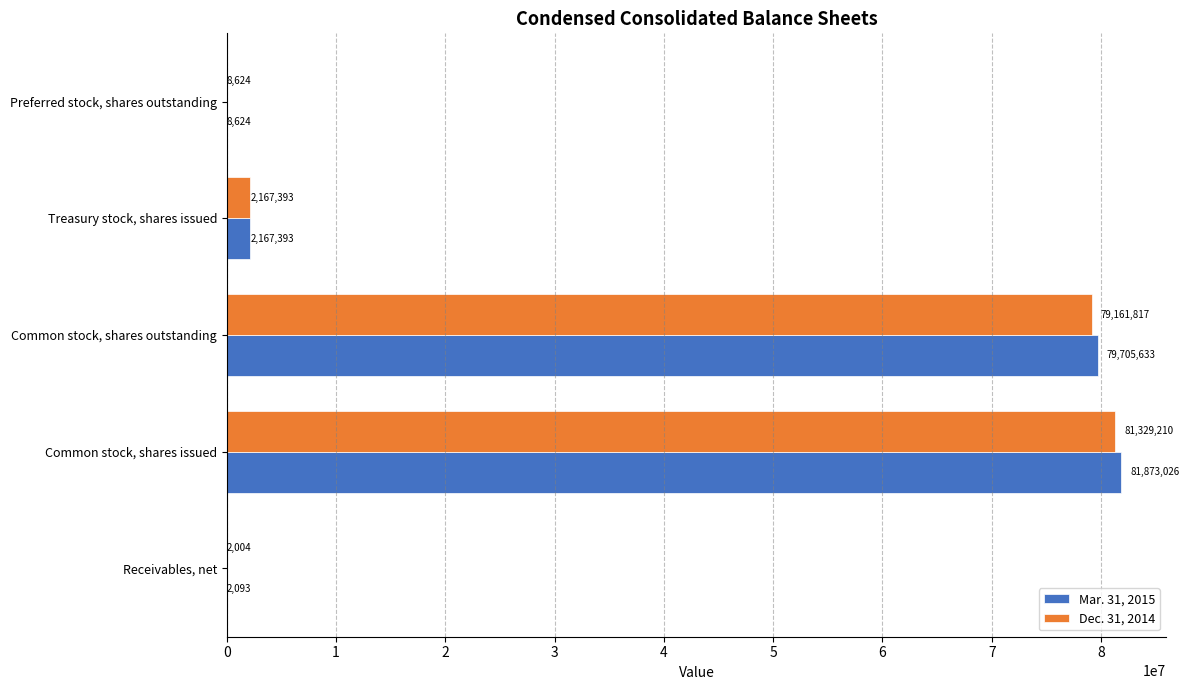

What is the total value across all series at Preferred stock, shares outstanding?

17248